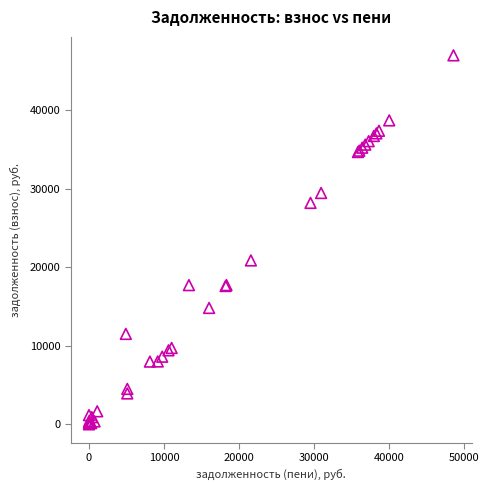

What Y value in the scatter plot is closest to 23513?

20888.2